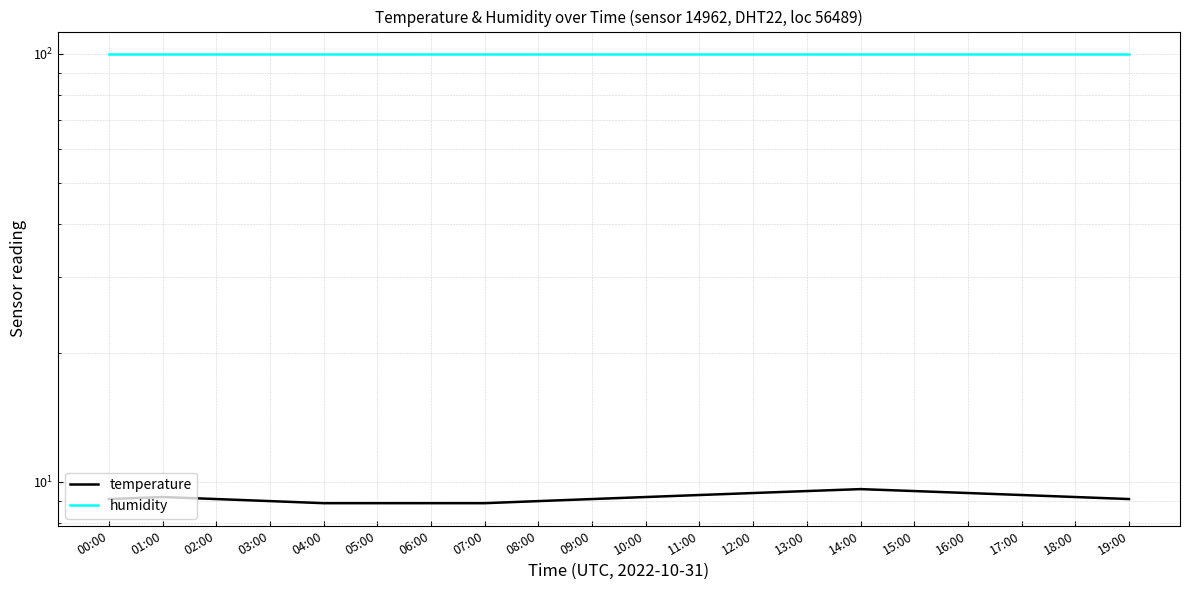

What are all the series names shown in the legend?

temperature, humidity